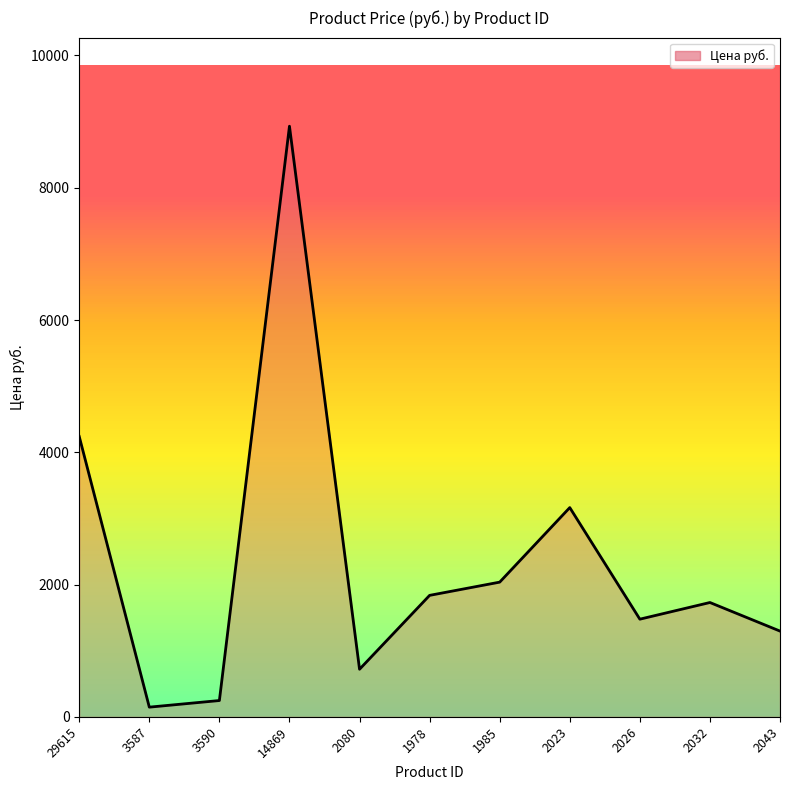

How many lines are shown in the chart?

1